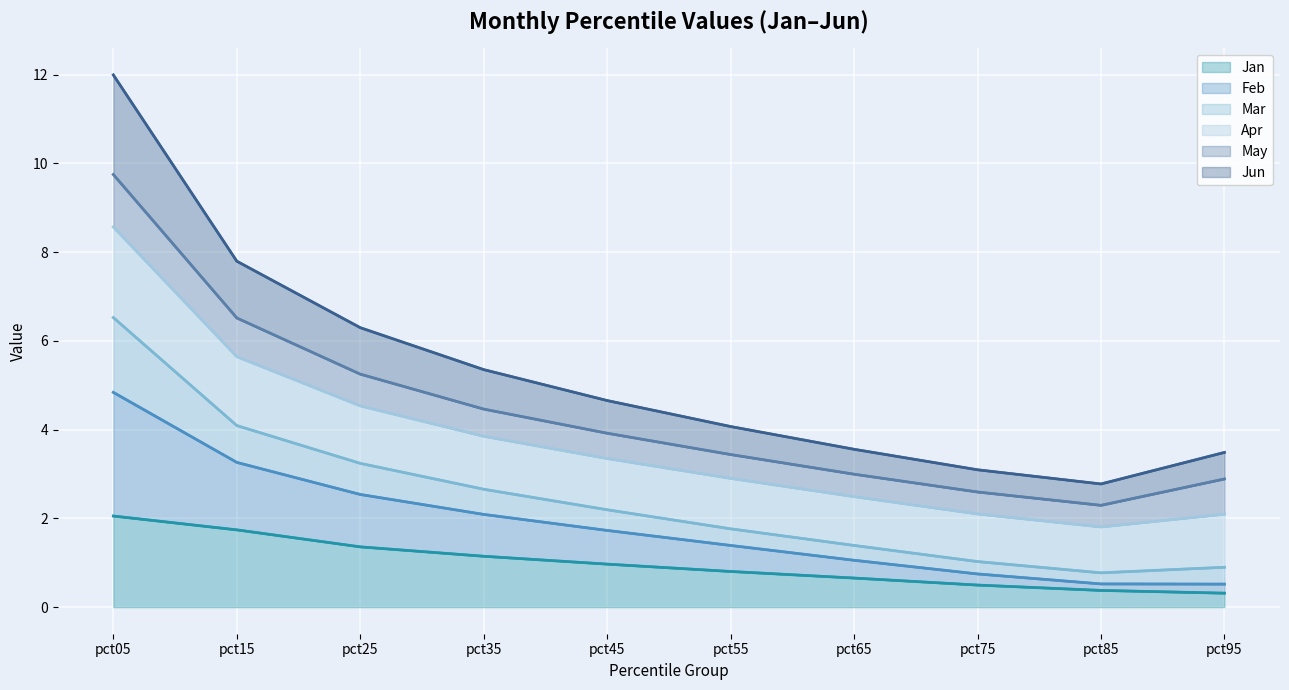

Reading left to right, list all the values displayed in this chart.

Line: Jan: pct05=2.1	pct15=1.7	pct25=1.4	pct35=1.1	pct45=1.0	pct55=0.8	pct65=0.7	pct75=0.5	pct85=0.4	pct95=0.3
Line: Feb: pct05=4.8	pct15=3.3	pct25=2.5	pct35=2.1	pct45=1.7	pct55=1.4	pct65=1.1	pct75=0.7	pct85=0.5	pct95=0.5
Line: Mar: pct05=6.5	pct15=4.1	pct25=3.2	pct35=2.7	pct45=2.2	pct55=1.8	pct65=1.4	pct75=1.0	pct85=0.8	pct95=0.9
Line: Apr: pct05=8.6	pct15=5.6	pct25=4.5	pct35=3.9	pct45=3.3	pct55=2.9	pct65=2.5	pct75=2.1	pct85=1.8	pct95=2.1
Line: May: pct05=9.8	pct15=6.5	pct25=5.3	pct35=4.5	pct45=3.9	pct55=3.4	pct65=3.0	pct75=2.6	pct85=2.3	pct95=2.9
Line: Jun: pct05=12.0	pct15=7.8	pct25=6.3	pct35=5.4	pct45=4.7	pct55=4.1	pct65=3.6	pct75=3.1	pct85=2.8	pct95=3.5